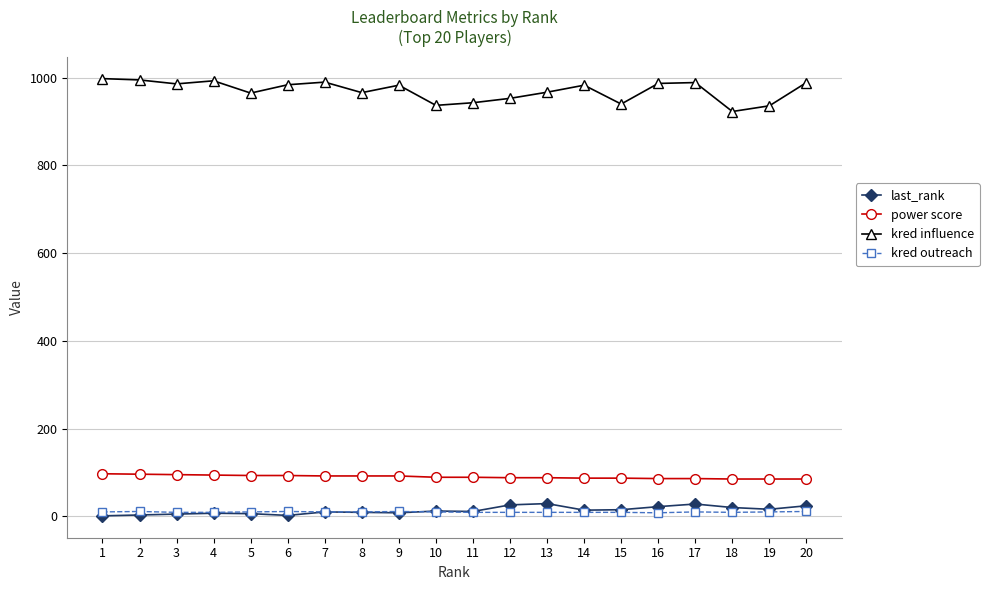

True or false: last_rank has more than 2 interior local peaks.

True